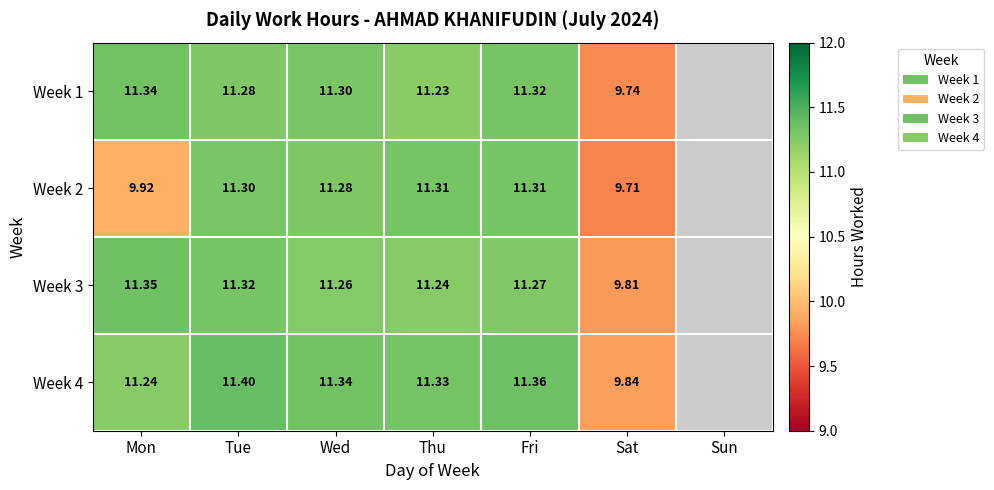

The value of Week 3 at Fri is 5.4. True or false?

False